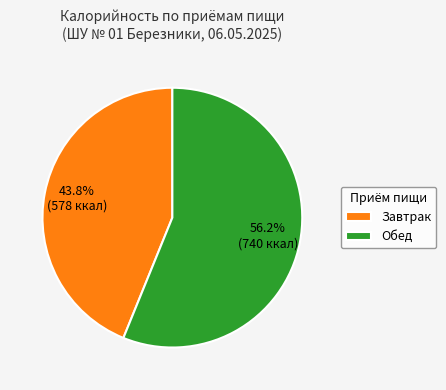

What is the ratio of the value at Обед to the value at Завтрак?

1.3